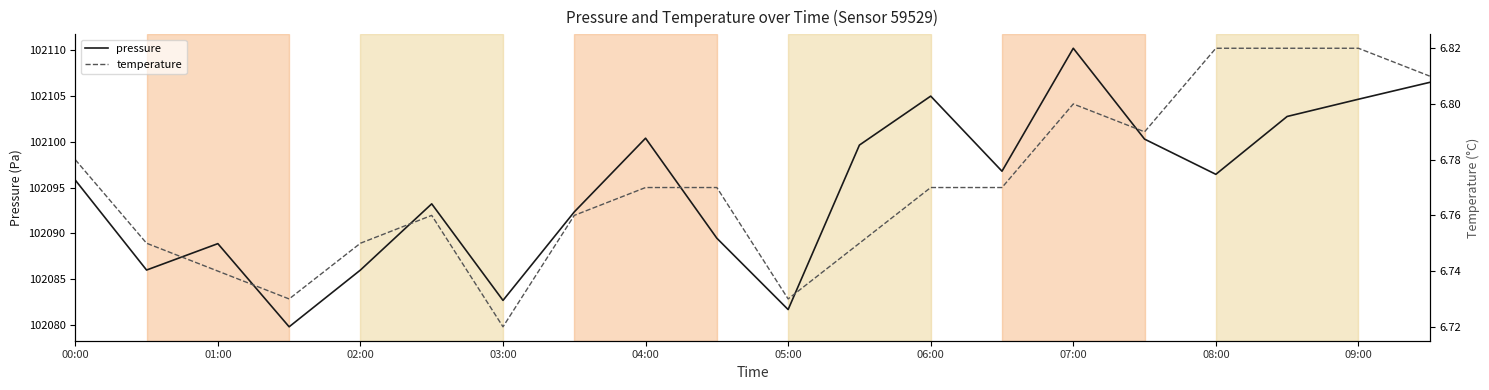

True or false: pressure has a value of 102096.4 at 08:00.

True